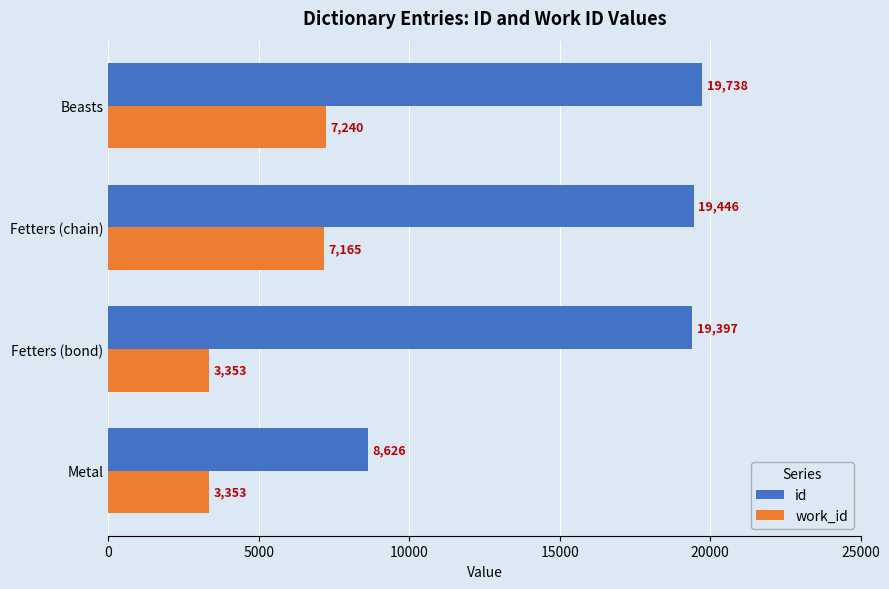

At which category is the sum across all series the highest?

Beasts